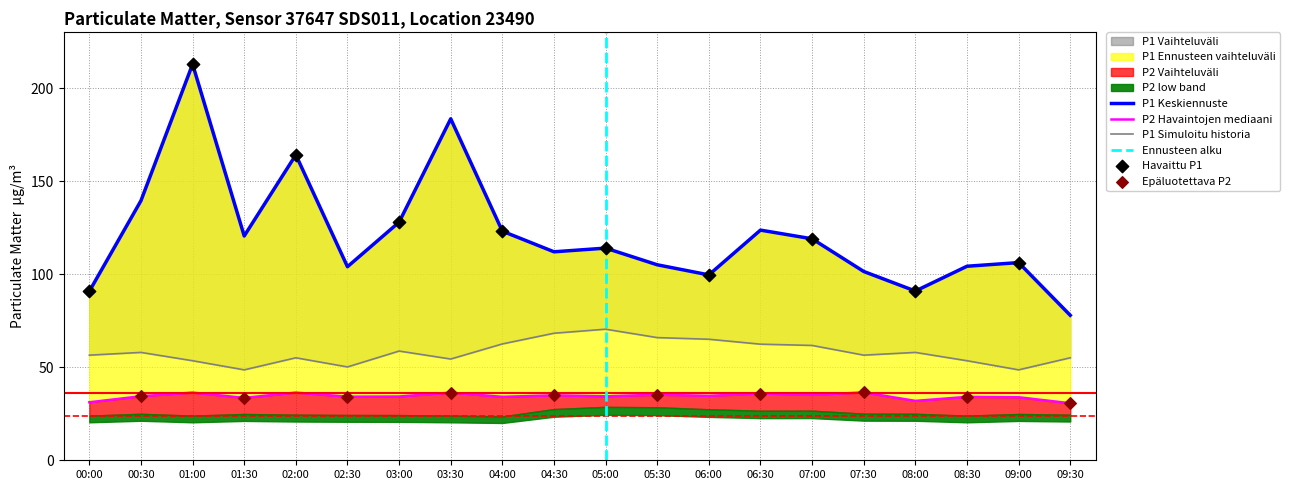

At how many categories does at least one series exceed 146?

3